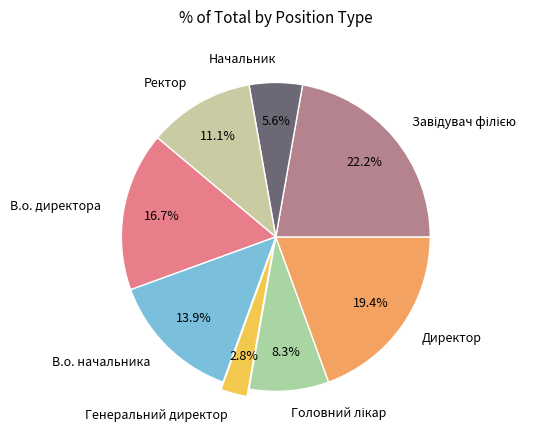

To the nearest percent, what portion does Ректор represent?

11%